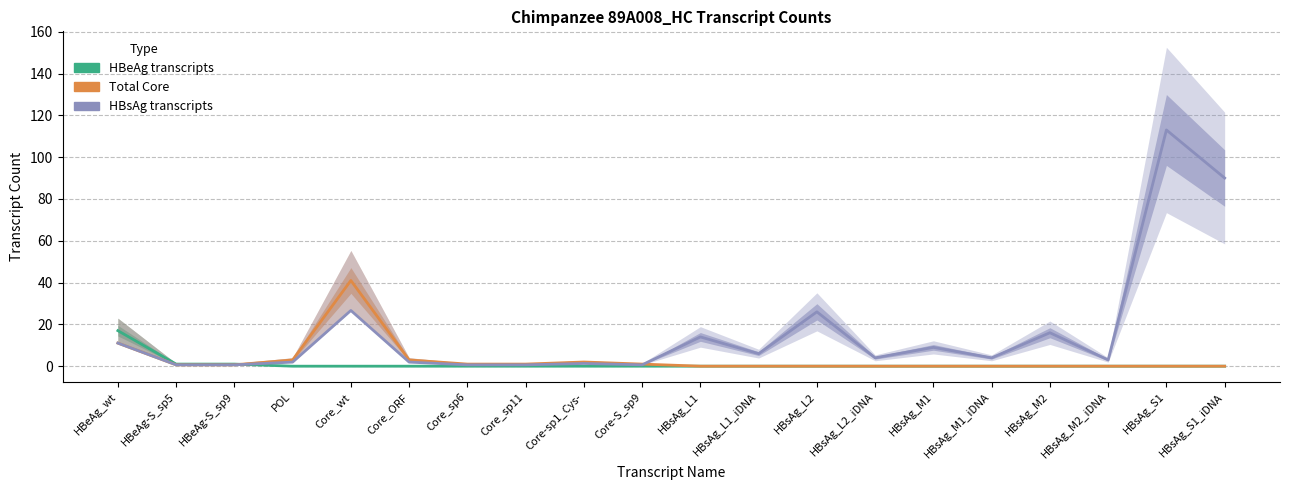

True or false: Total Core has a value of 27.8 at HBsAg_L1.

False